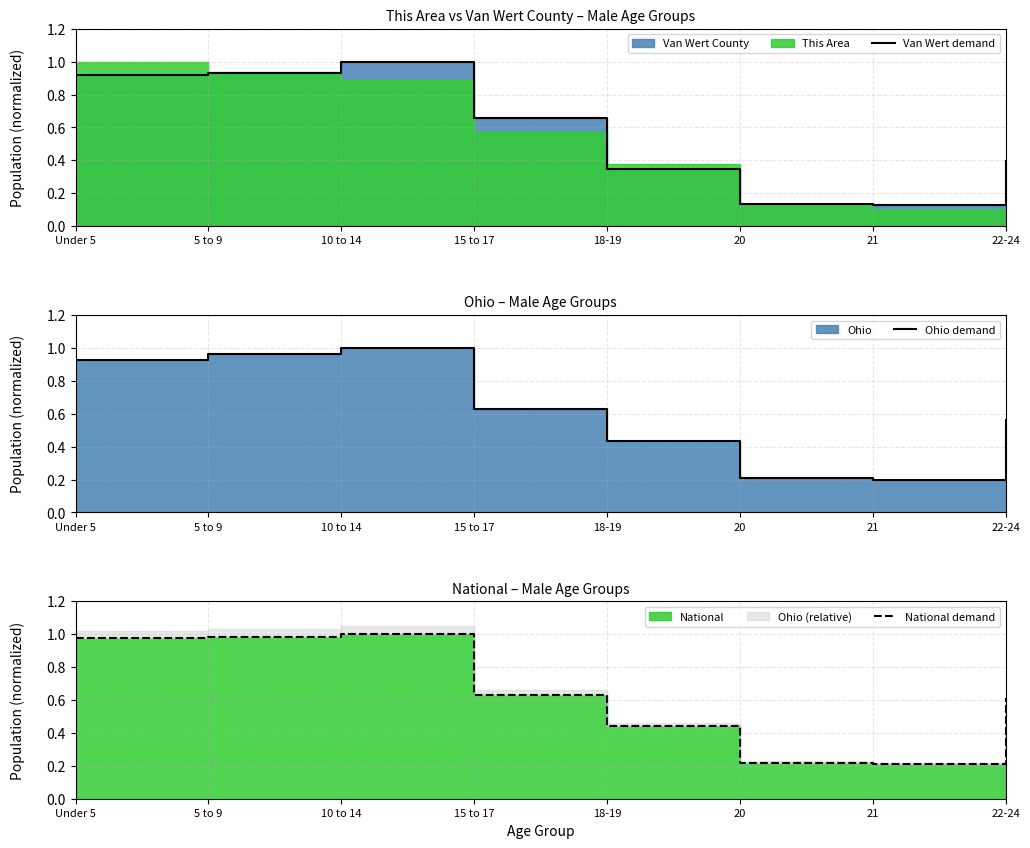

What is the difference between the second highest and minimum values in the Van Wert demand series?

0.8